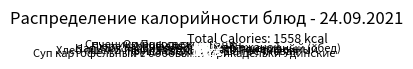

What is the ratio of the value at Напиток кофейный to the value at Сеченики Посольские?

0.6